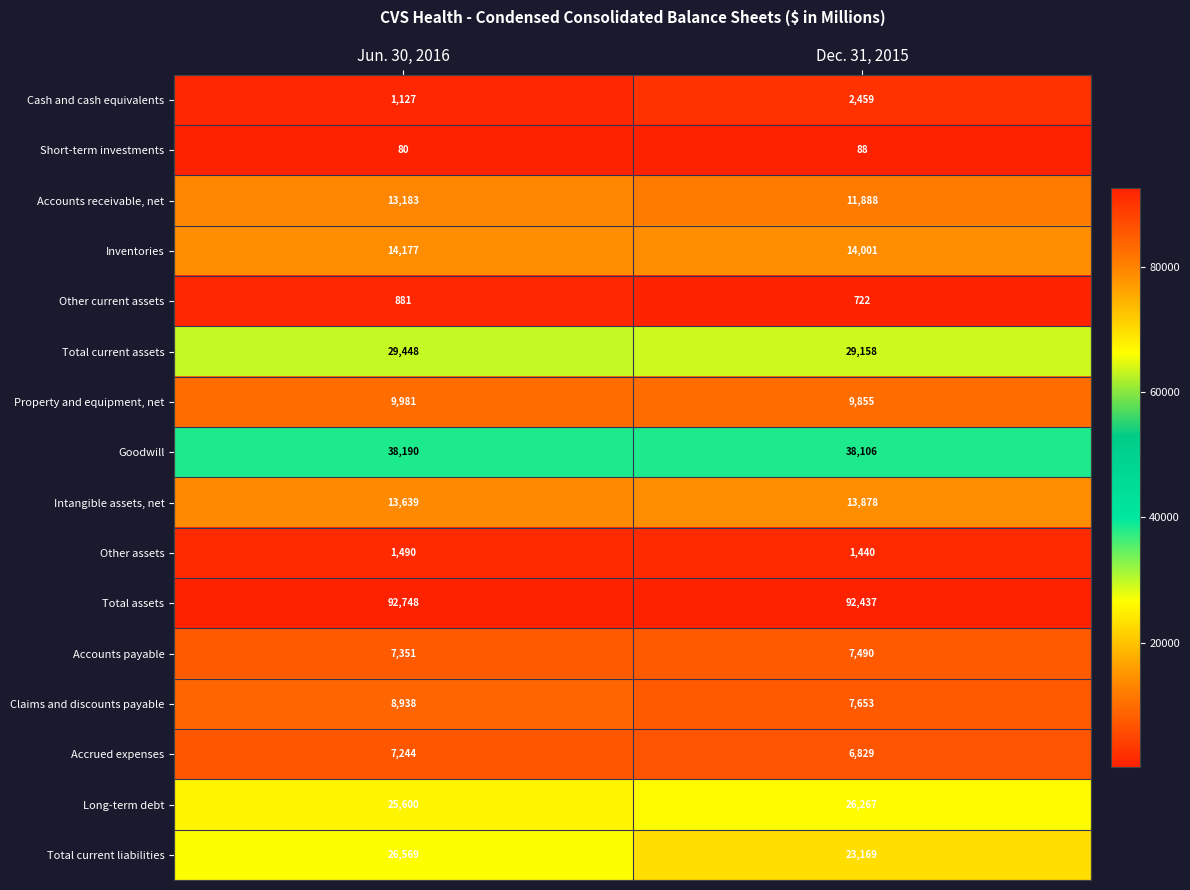

Which series changed the most between Jun. 30, 2016 and Dec. 31, 2015?

Total current liabilities